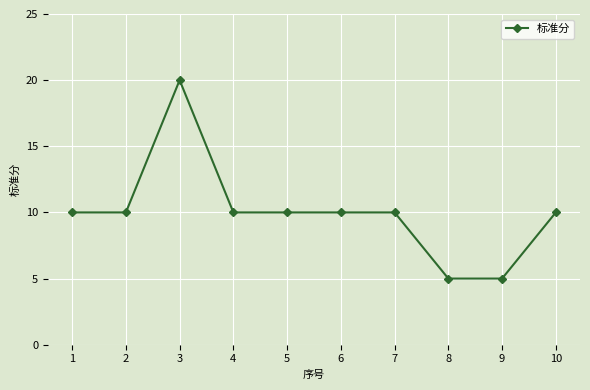

What is the average value?

10